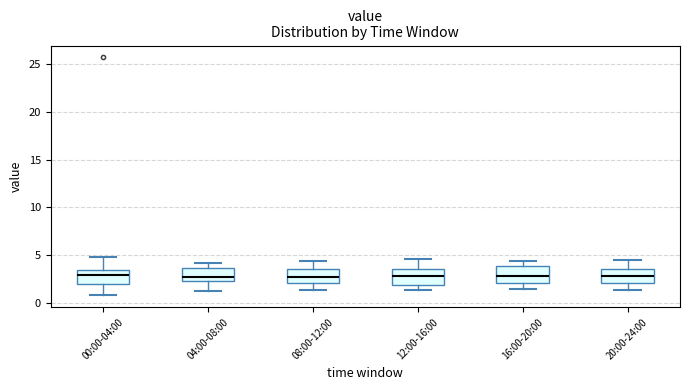

Reading left to right, read every box against the y-axis: the position of its median line, the range the box covers, and the ends of its whiskers. The values are not printed on the chart, so give them approximately, as read against the axis.

00:00-04:00: median 3.0, box 2.0 to 3.5, whiskers 1.0 to 5.0
04:00-08:00: median 3.0, box 2.5 to 3.5, whiskers 1.5 to 4.0
08:00-12:00: median 3.0, box 2.0 to 3.5, whiskers 1.5 to 4.5
12:00-16:00: median 3.0, box 2.0 to 3.5, whiskers 1.5 to 4.5
16:00-20:00: median 3.0, box 2.0 to 4.0, whiskers 1.5 to 4.5
20:00-24:00: median 3.0, box 2.0 to 3.5, whiskers 1.5 to 4.5